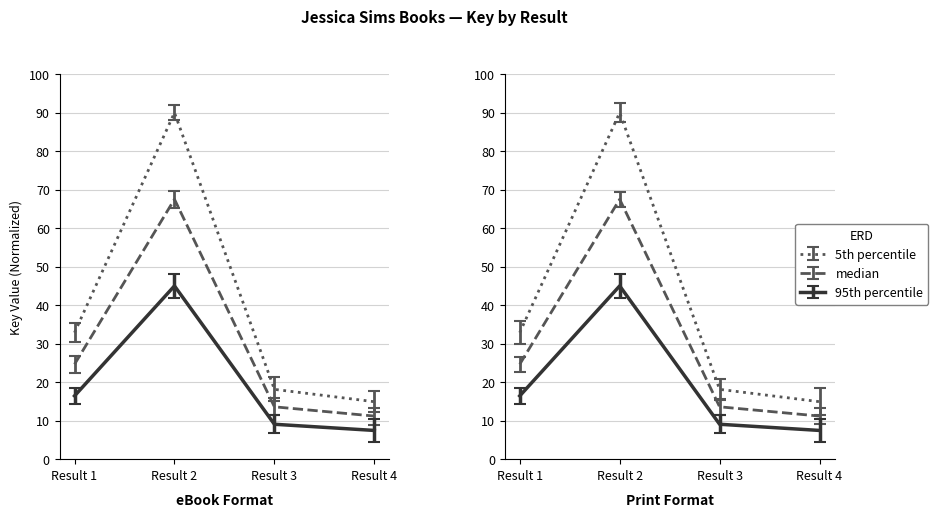

What is the value of the eBook Key point at the 3rd from the left?

18.1